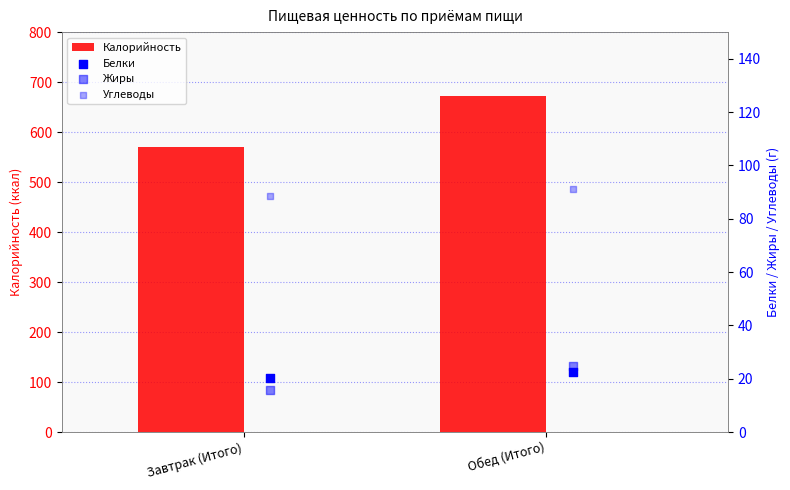

Which series contains the lowest Y value?

Жиры